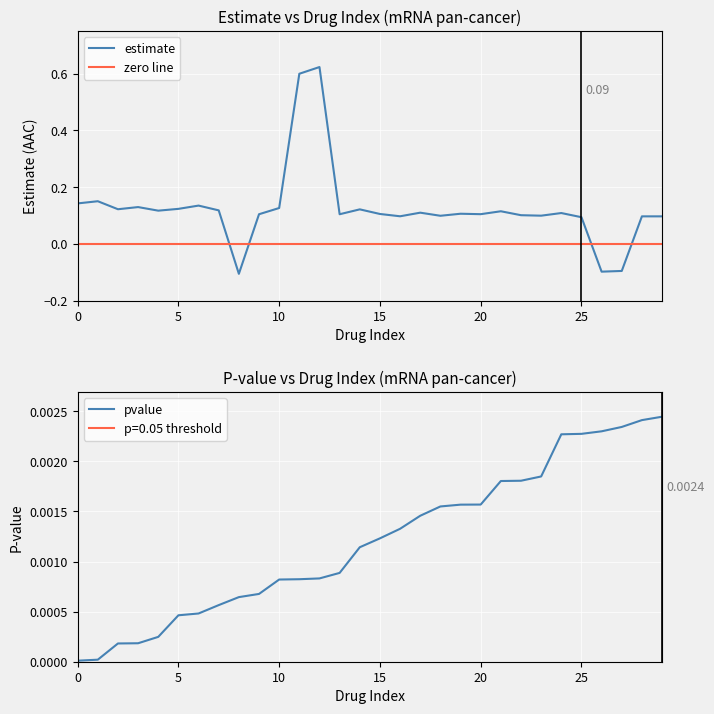

Which series ends up on top after the final intersection of estimate and pvalue?

estimate